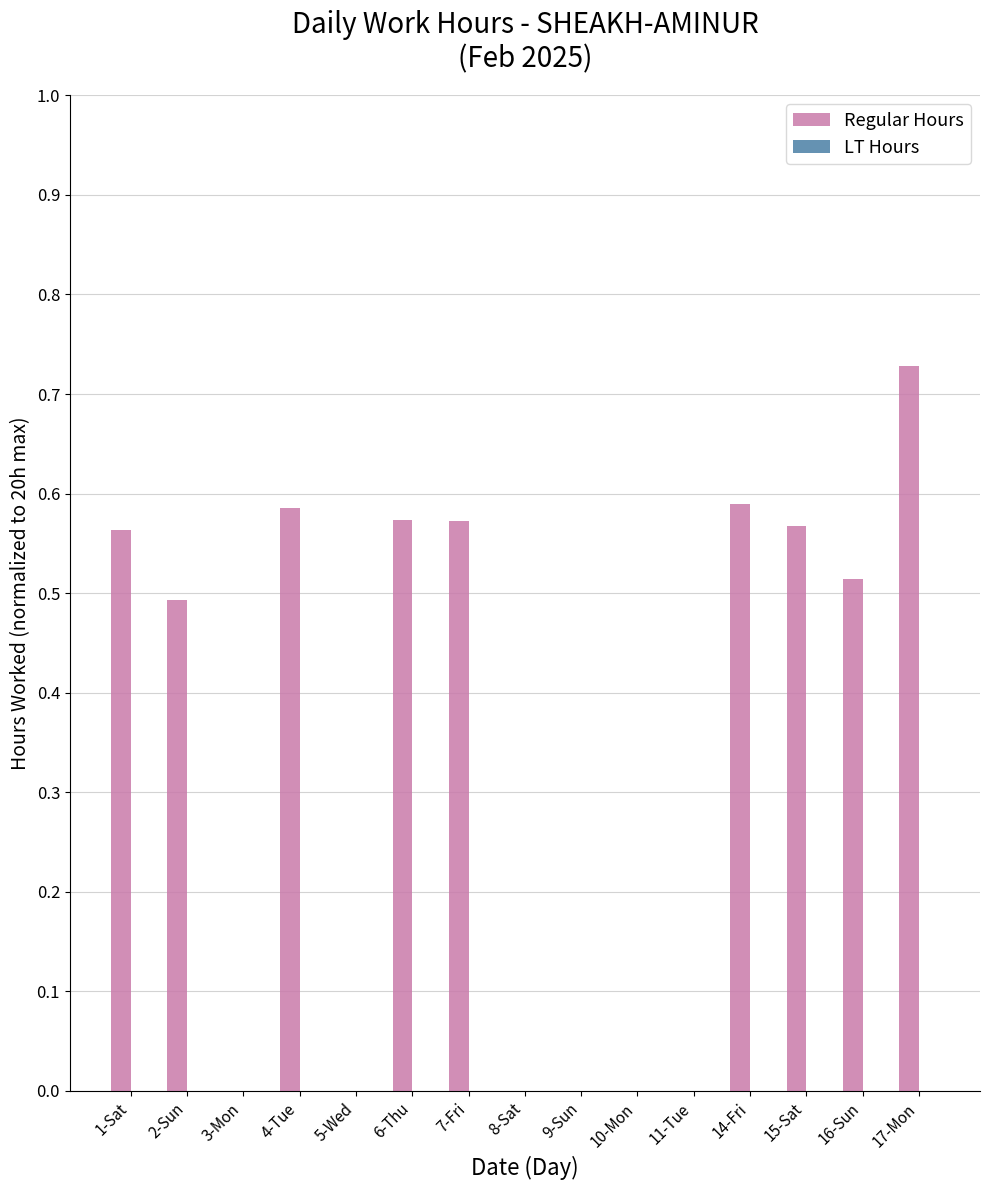

Is it true that the value at 4-Tue is 0.9?

False